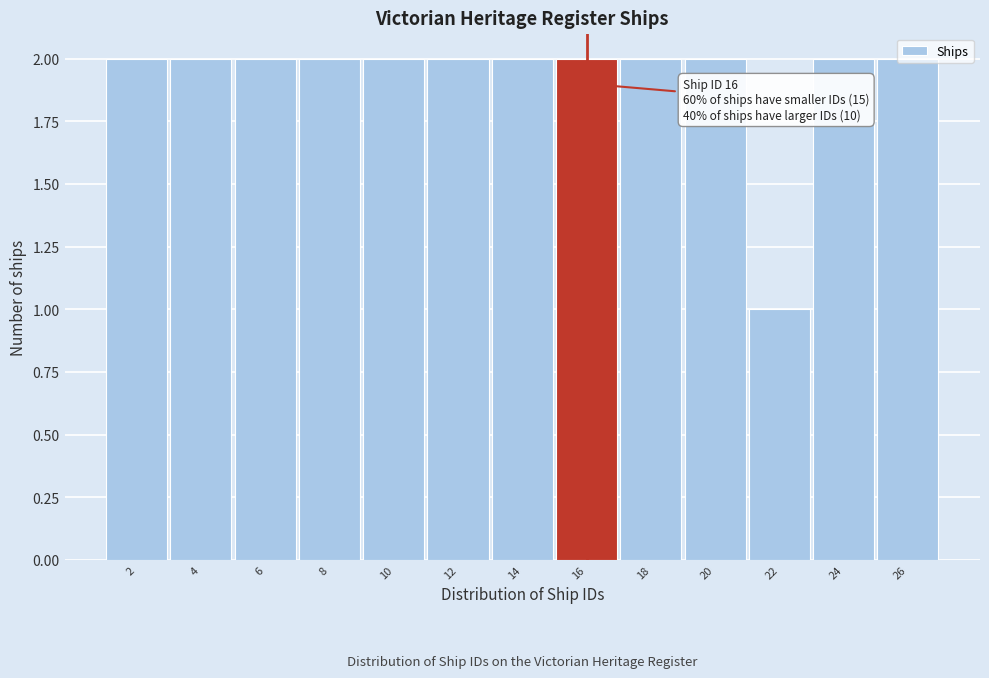

What is the sum of all values?

25